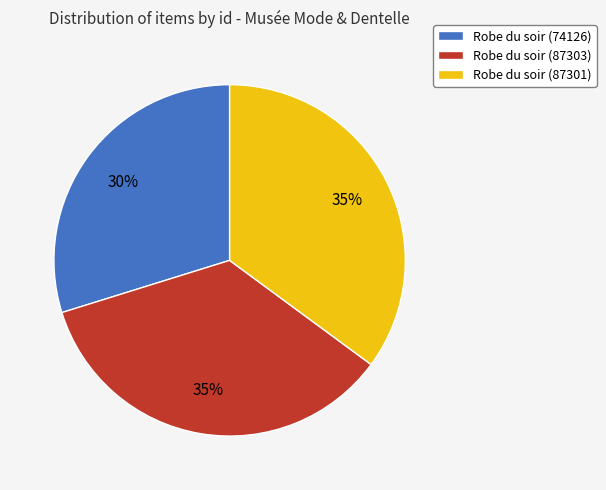

To the nearest percent, what is the difference between the largest and smallest slice percentages?

5%